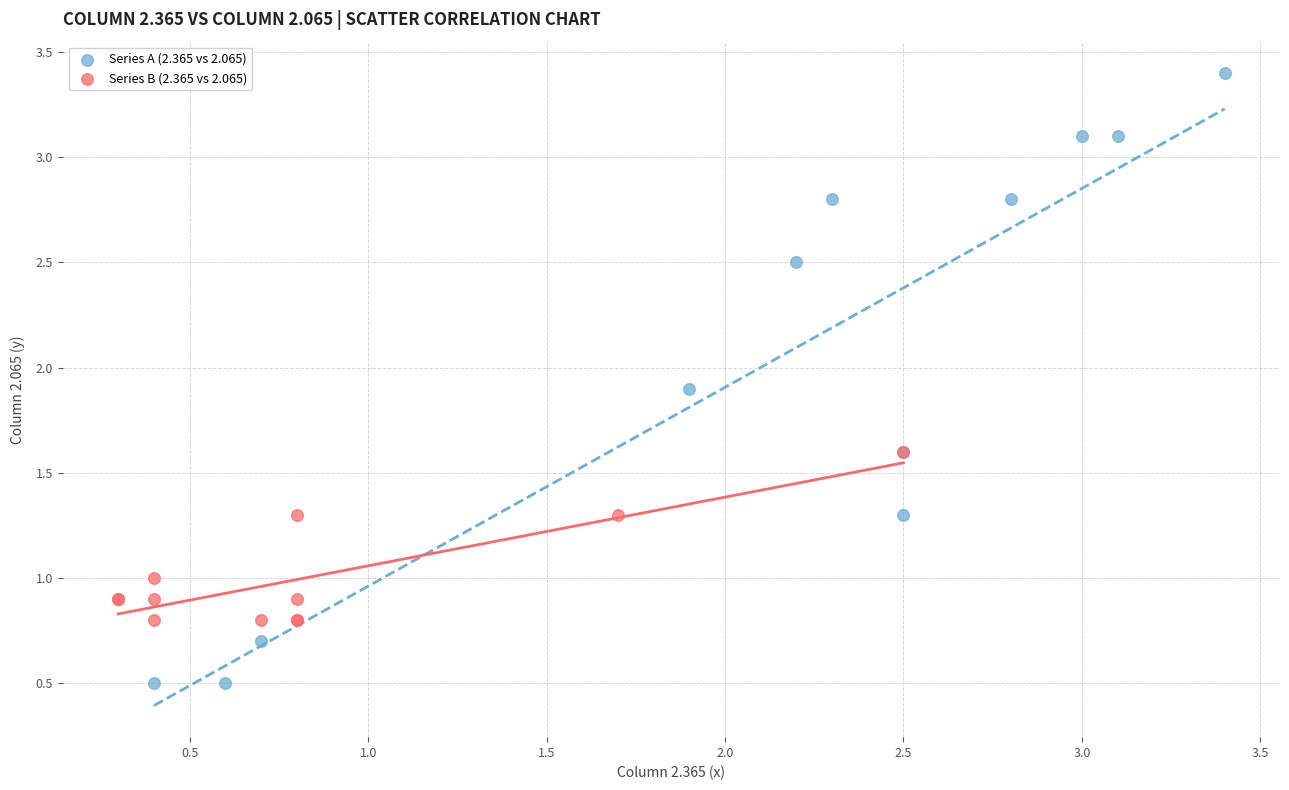

Which series contains the highest Y value?

Series A (2.365 vs 2.065)